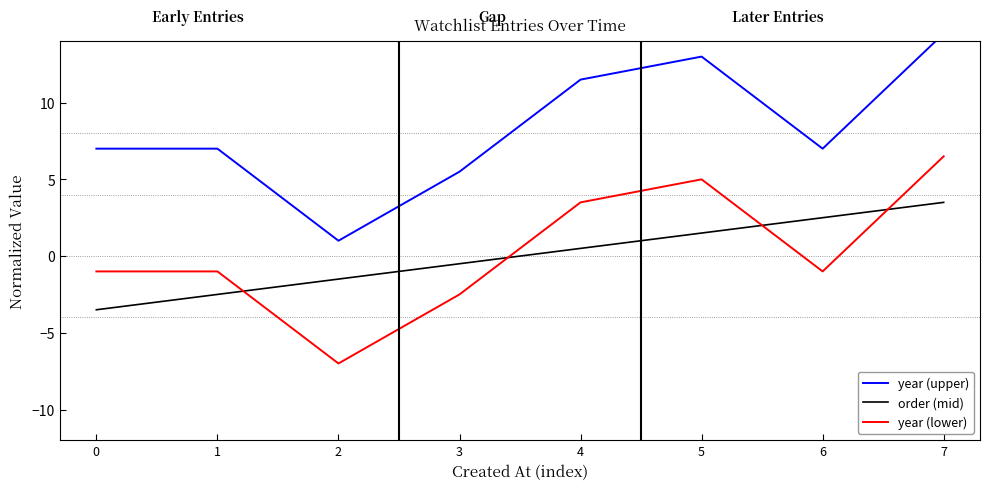

True or false: year (upper) and order (mid) intersect in this chart.

False